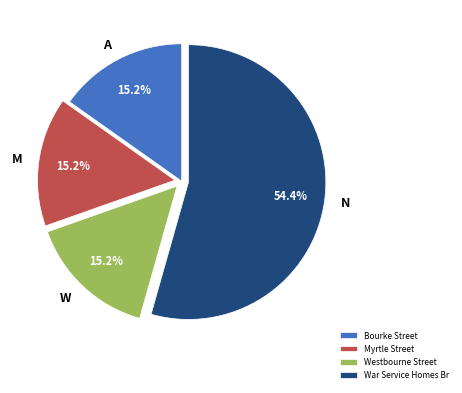

Approximately how many times larger is the value at A compared to M?

1.0